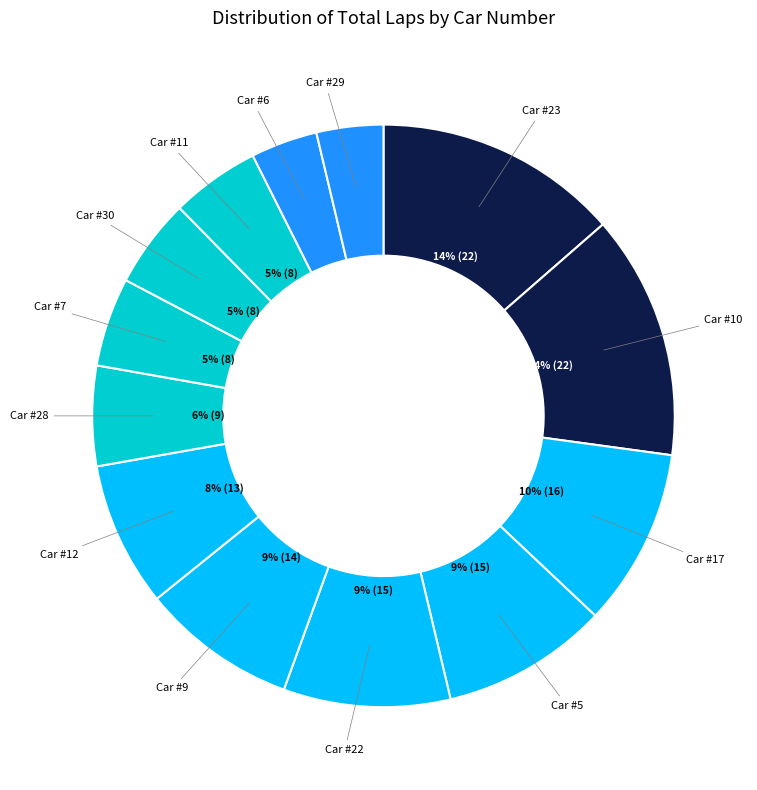

Is there a majority slice in this chart?

No